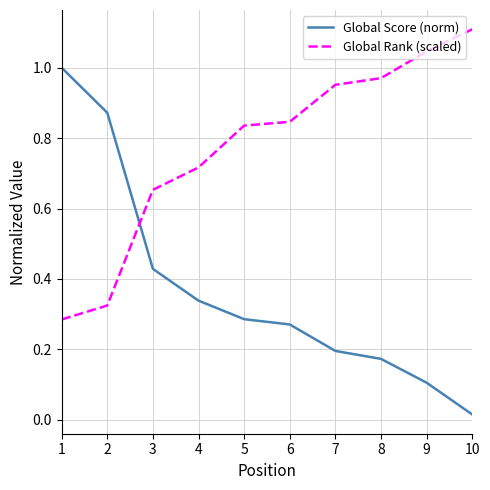

Which series changed the most between 2 and 8?

Global Score (norm)